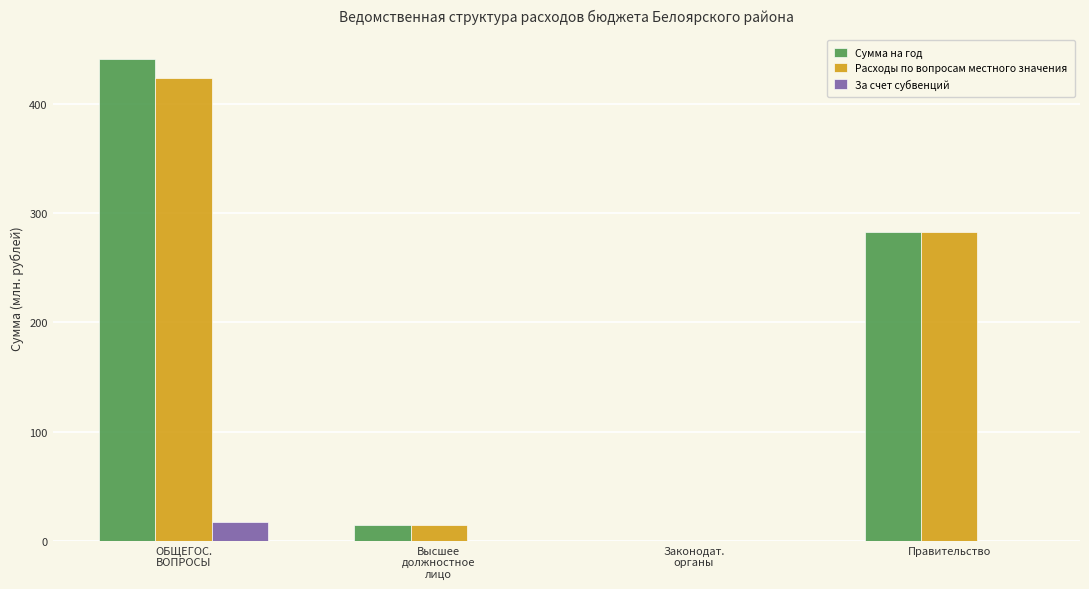

Which series has the largest total across all categories?

Сумма на год